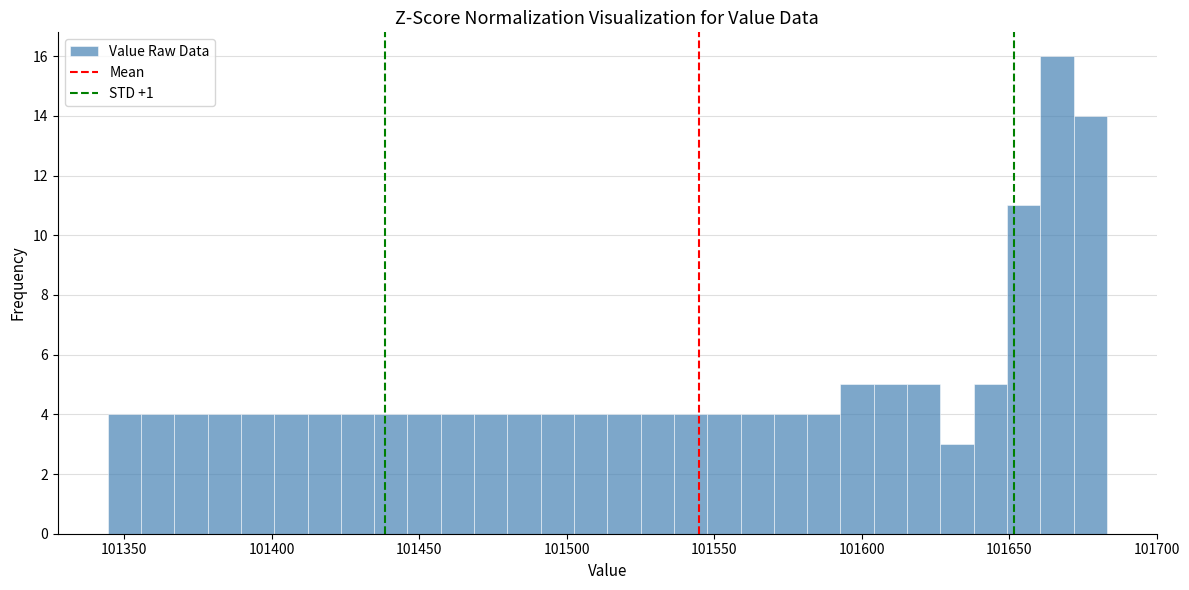

Read against the x-axis, roughly where is the centre of the tallest bar?

101665